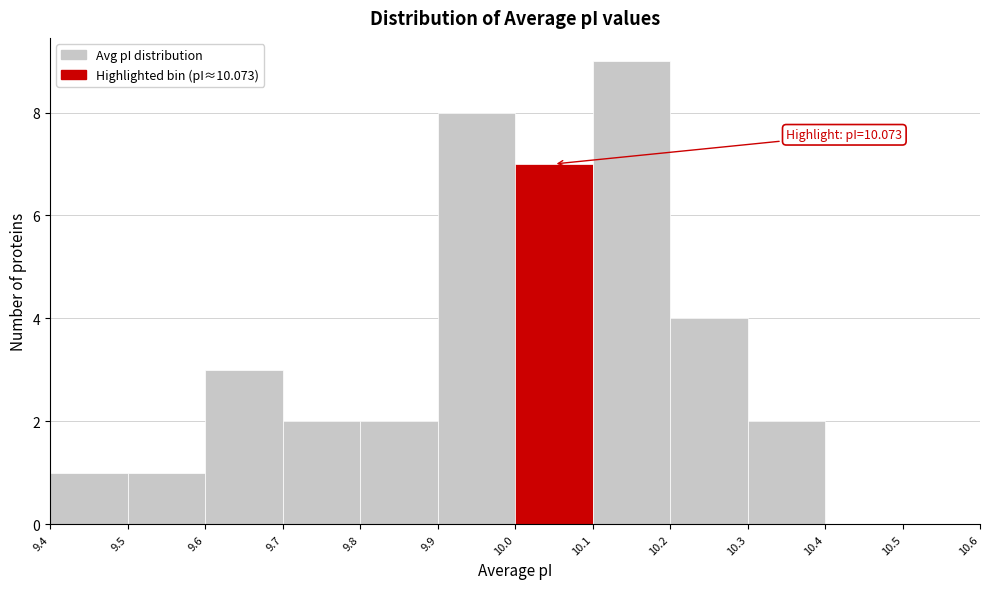

Which range on the x-axis has the tallest bar?

10.1 to 10.2